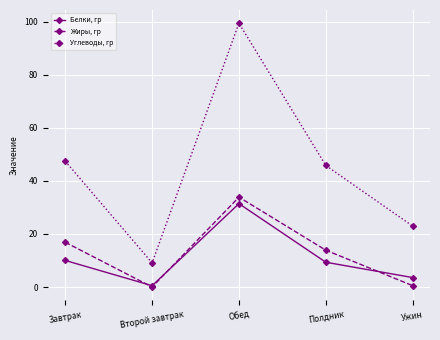

Is it true that Углеводы, гр equals 99.5 at Обед?

True